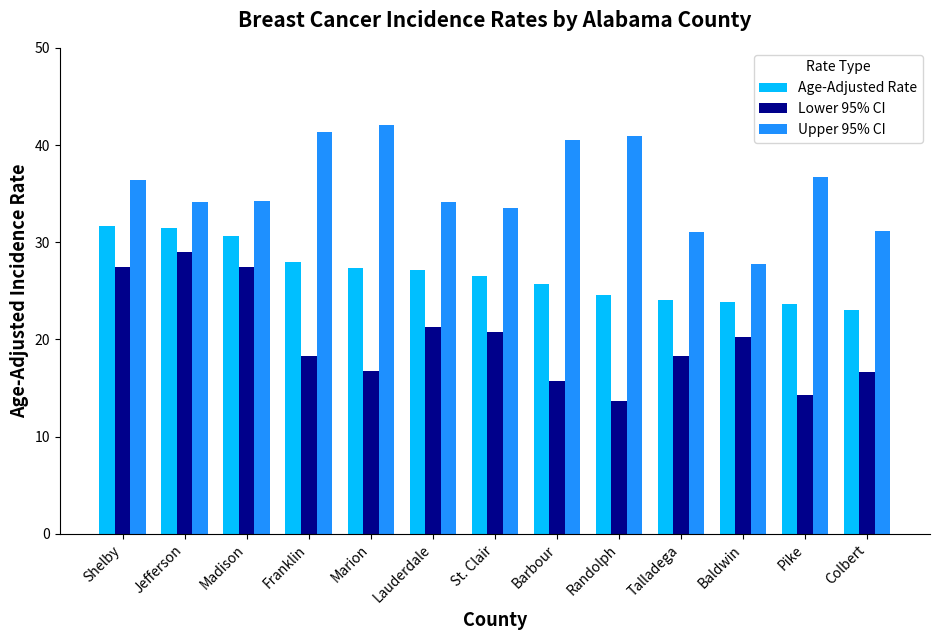

Is the value of Lower 95% CI at Barbour greater than the value of Age-Adjusted Rate at Franklin?

No